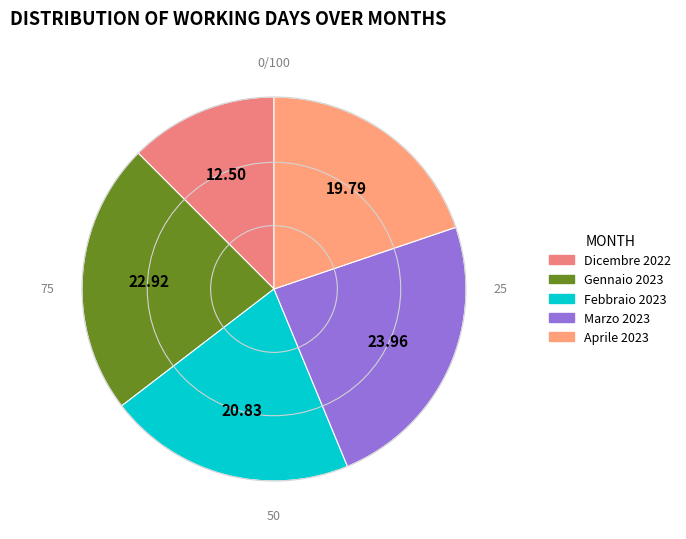

What percentage is the Dicembre 2022 slice, to the nearest percent?

12%